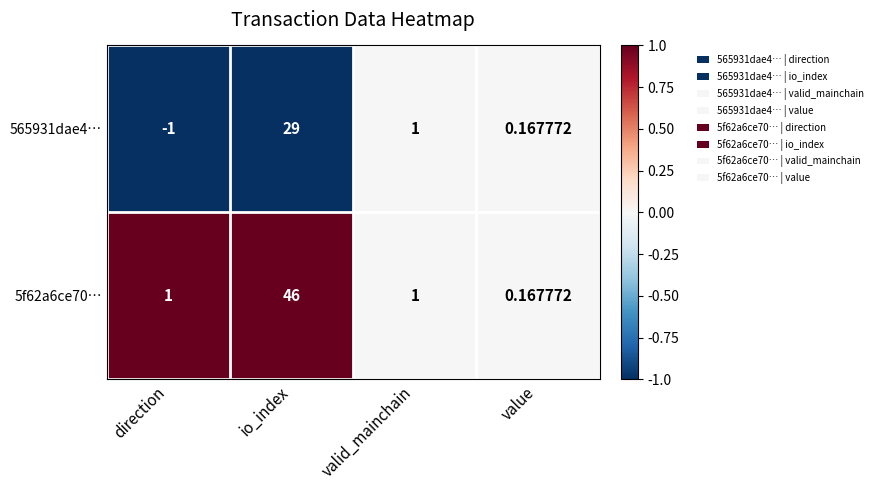

Is the value of 5f62a6ce70… at direction greater than the value of 565931dae4… at direction?

Yes